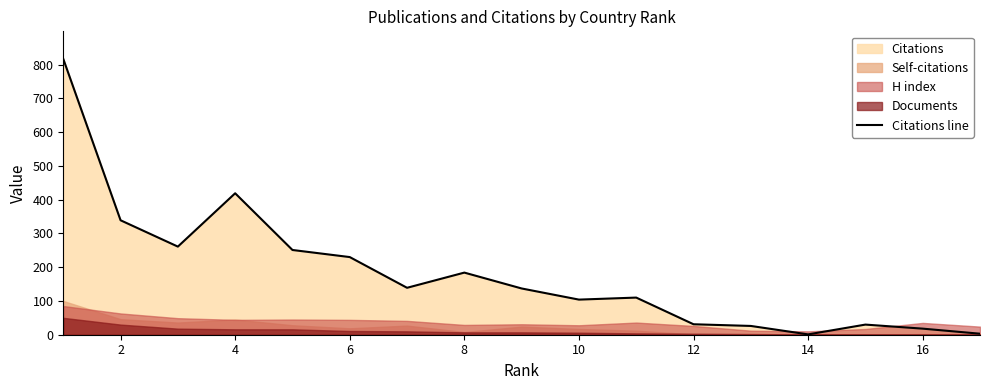

How many values are below 137?

8